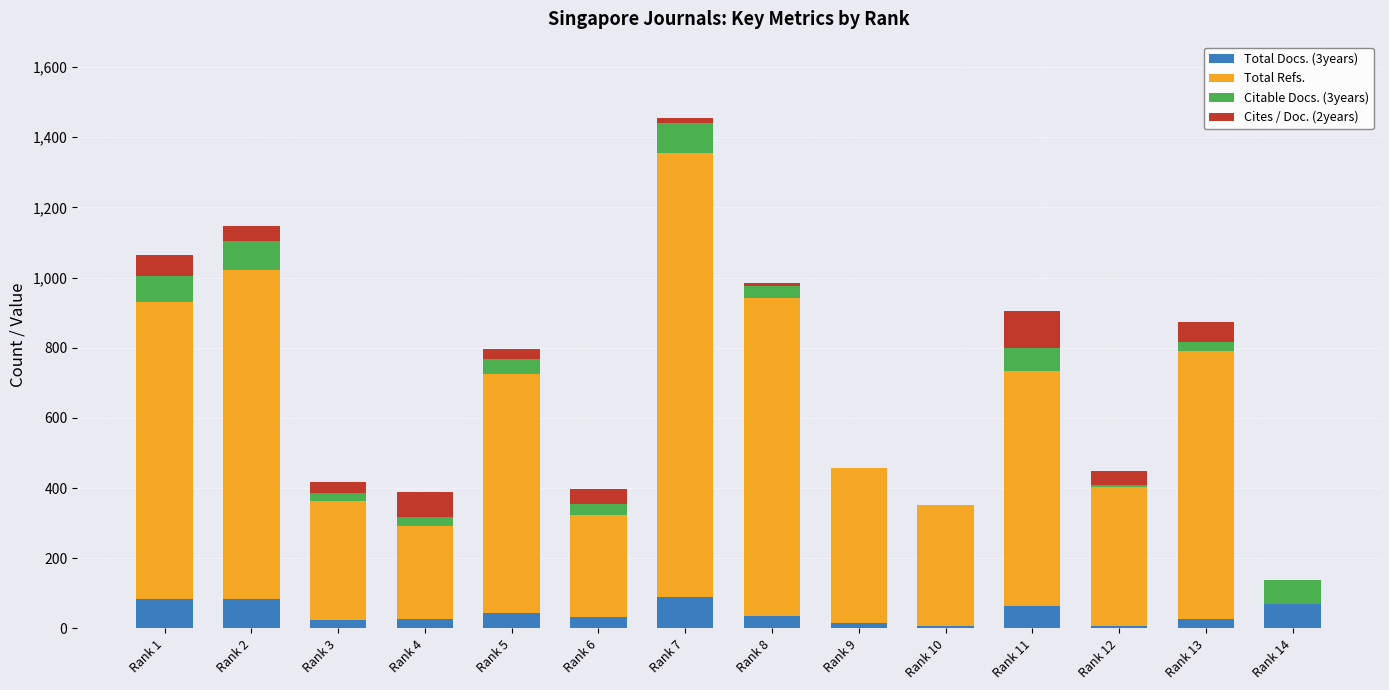

At which category is the sum across all series the highest?

Rank 7